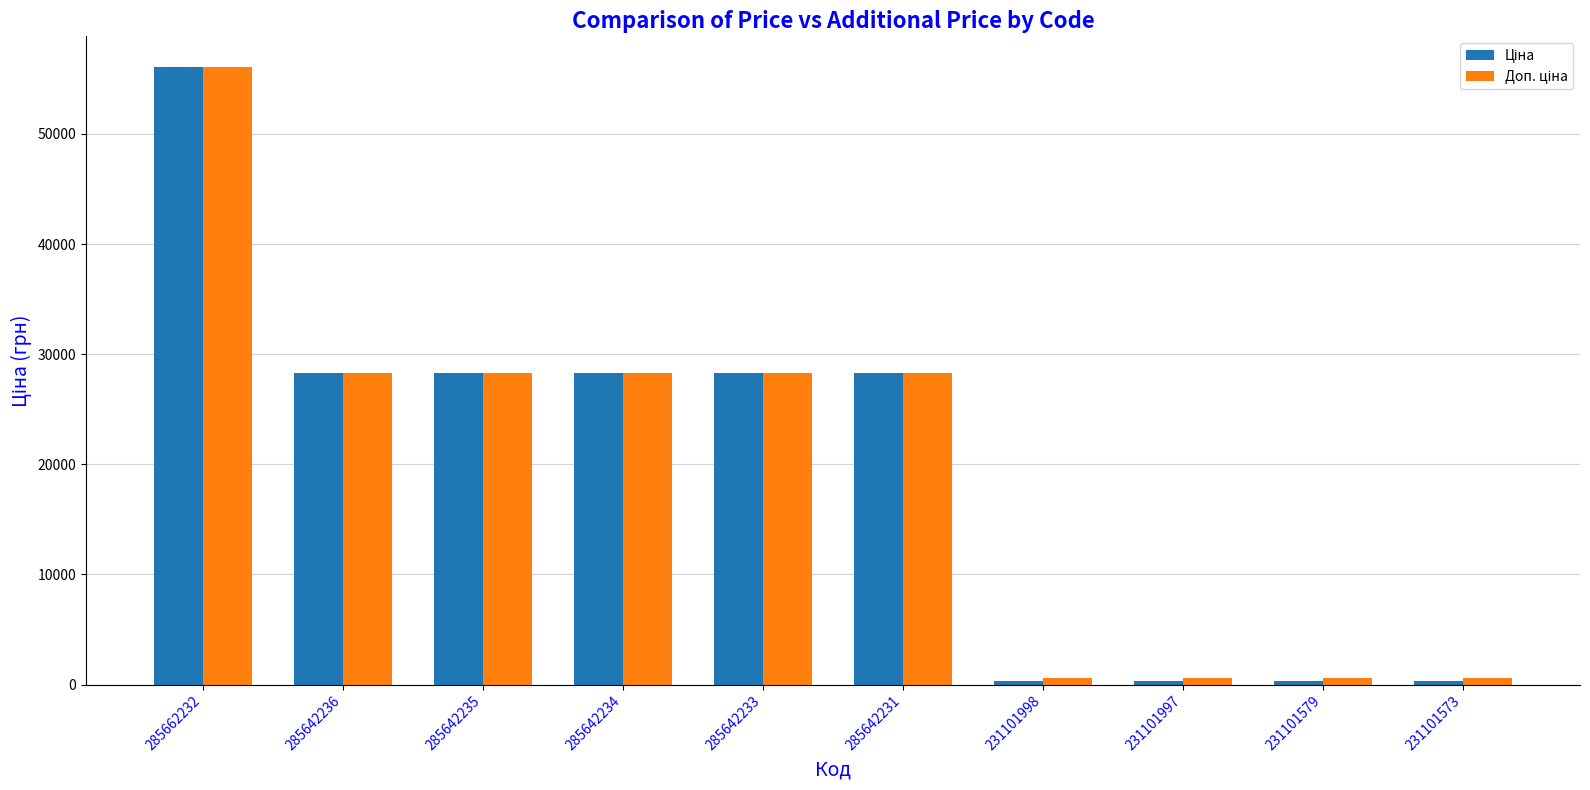

At which category is the sum across all series the highest?

285662232